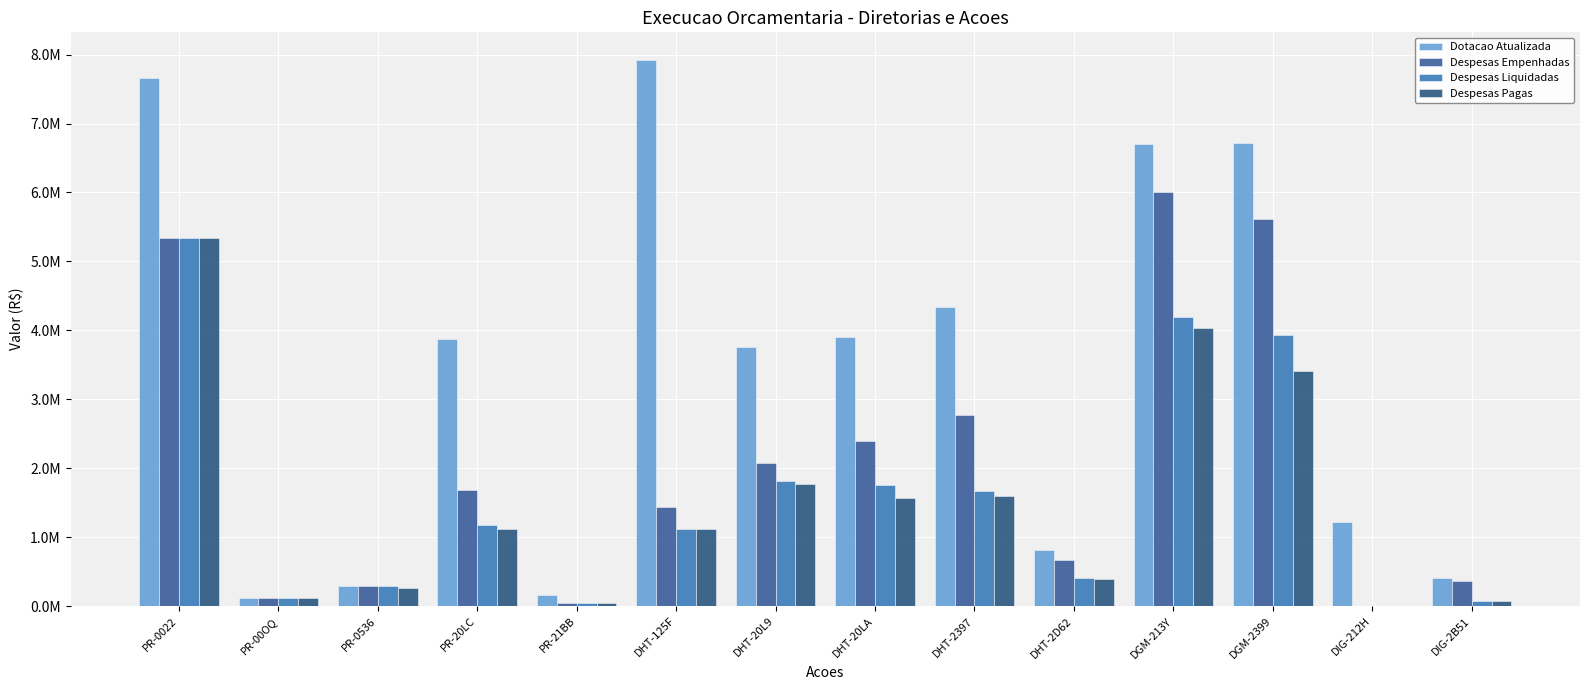

Rank the series by their maximum value, from lowest to highest.

Despesas Liquidadas, Despesas Pagas, Despesas Empenhadas, Dotacao Atualizada